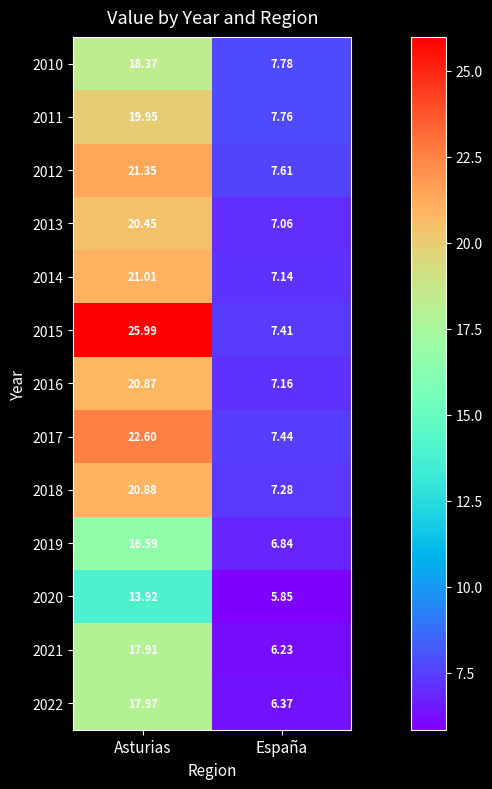

How many distinct data groups are displayed?

13